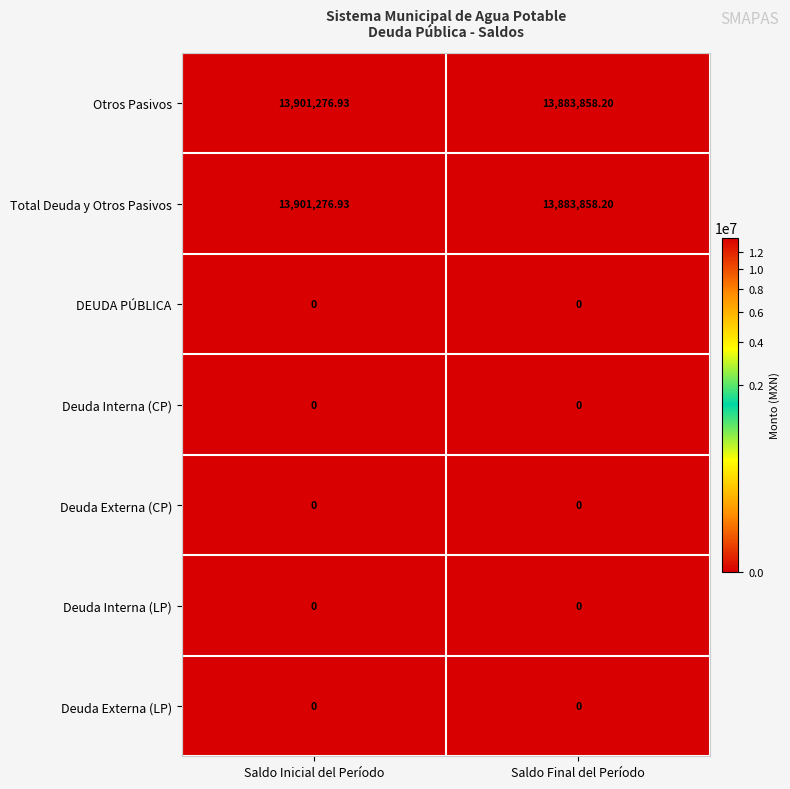

Where is Total Deuda y Otros Pasivos nearest to the value 13892567?

Saldo Final del Período